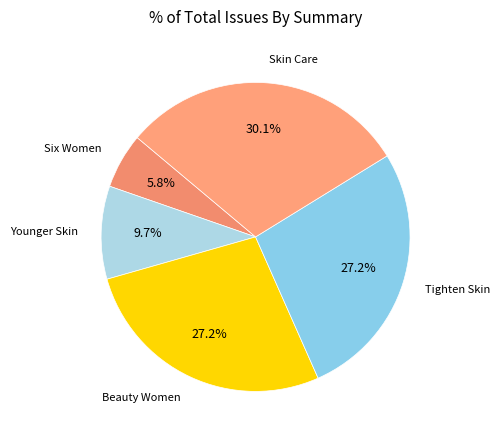

Is there a majority slice in this chart?

No